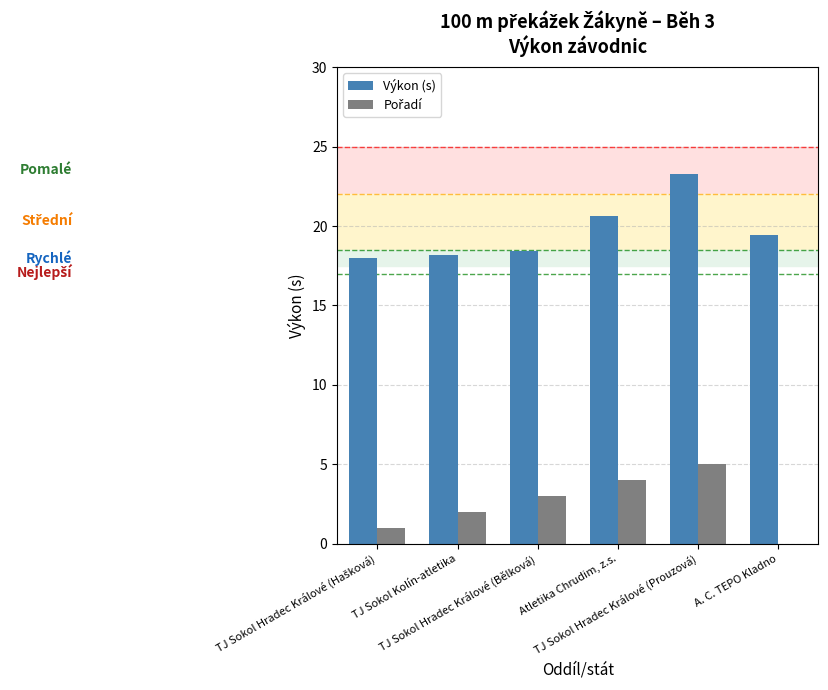

Is it true that Výkon (s) equals 29.4 at TJ Sokol Kolín-atletika?

False